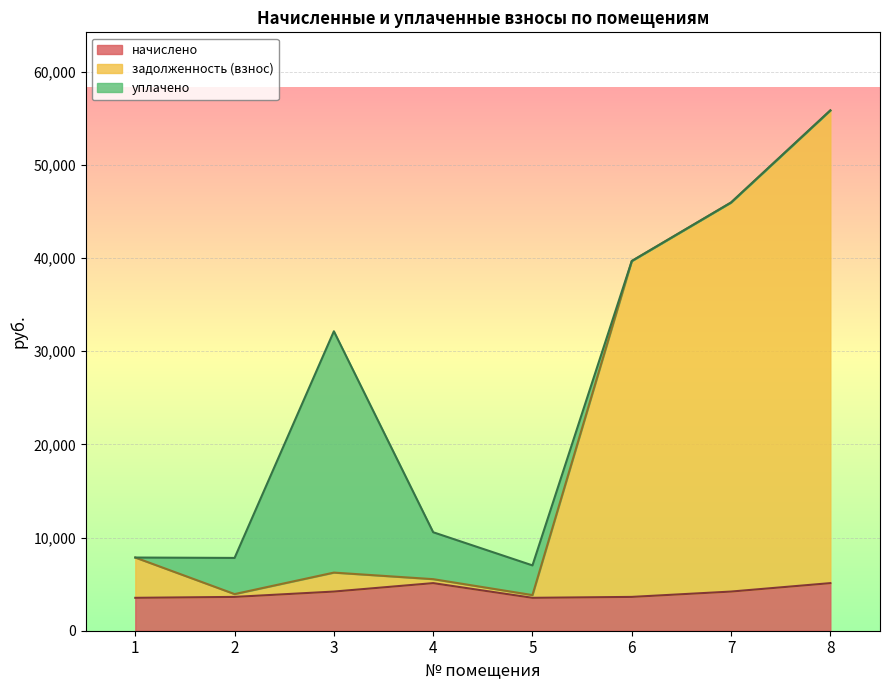

Which series has the largest total across all categories?

задолженность (взнос)